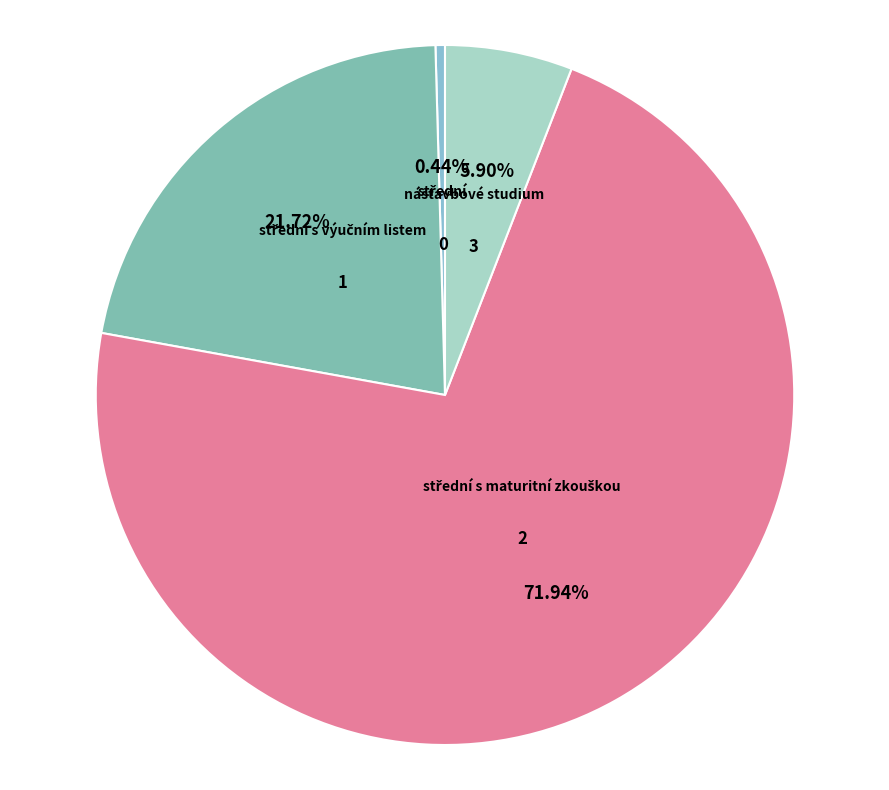

How many slices are in this pie chart?

4